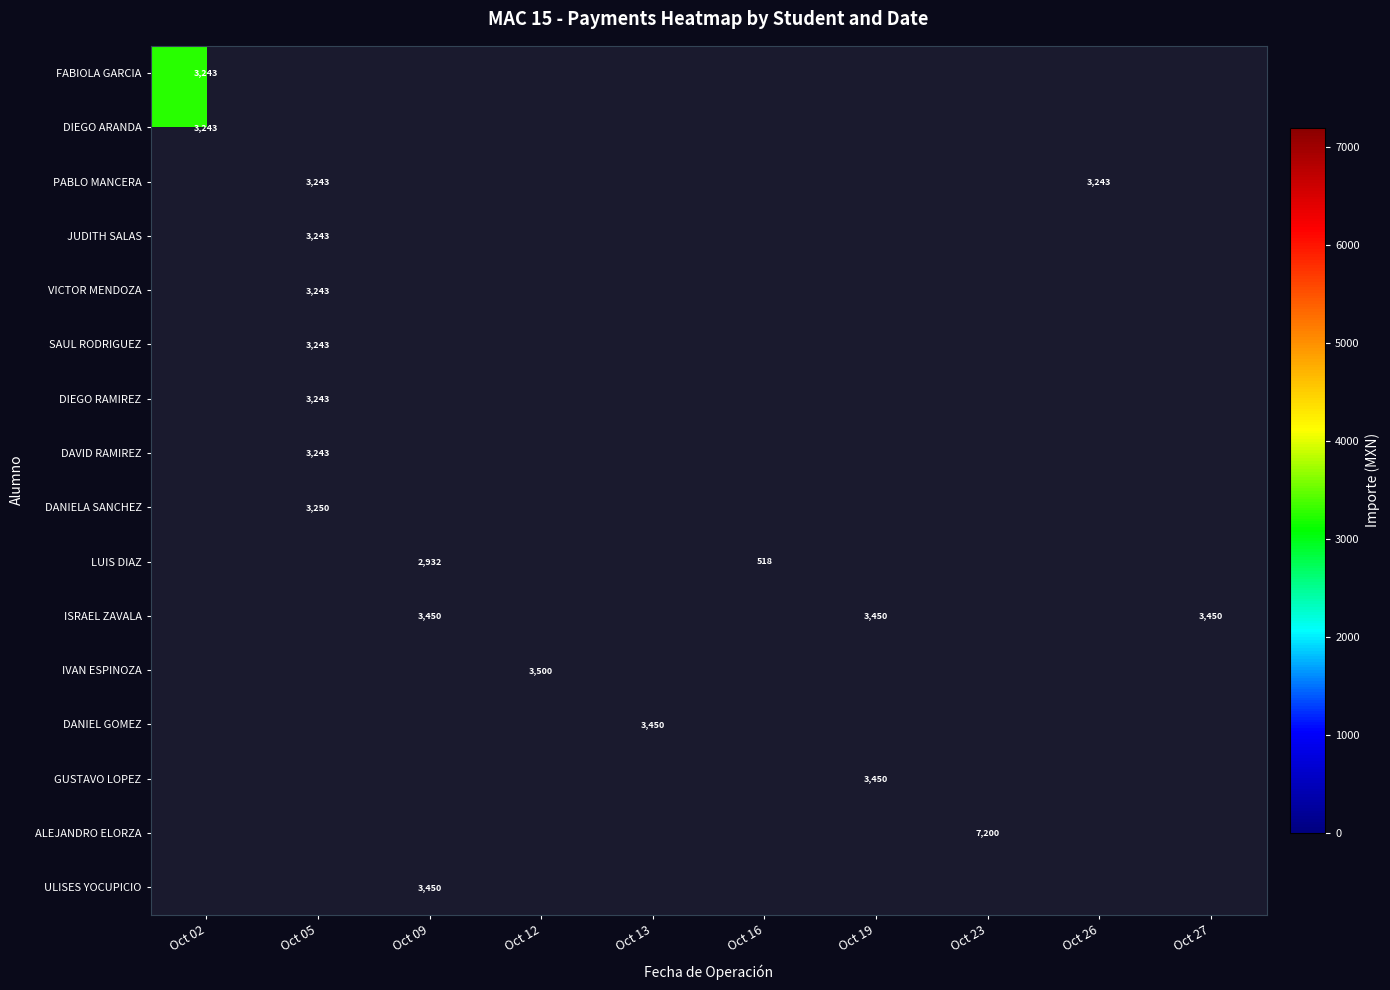

Is it true that DAVID RAMIREZ equals 5173 at Oct 05?

False